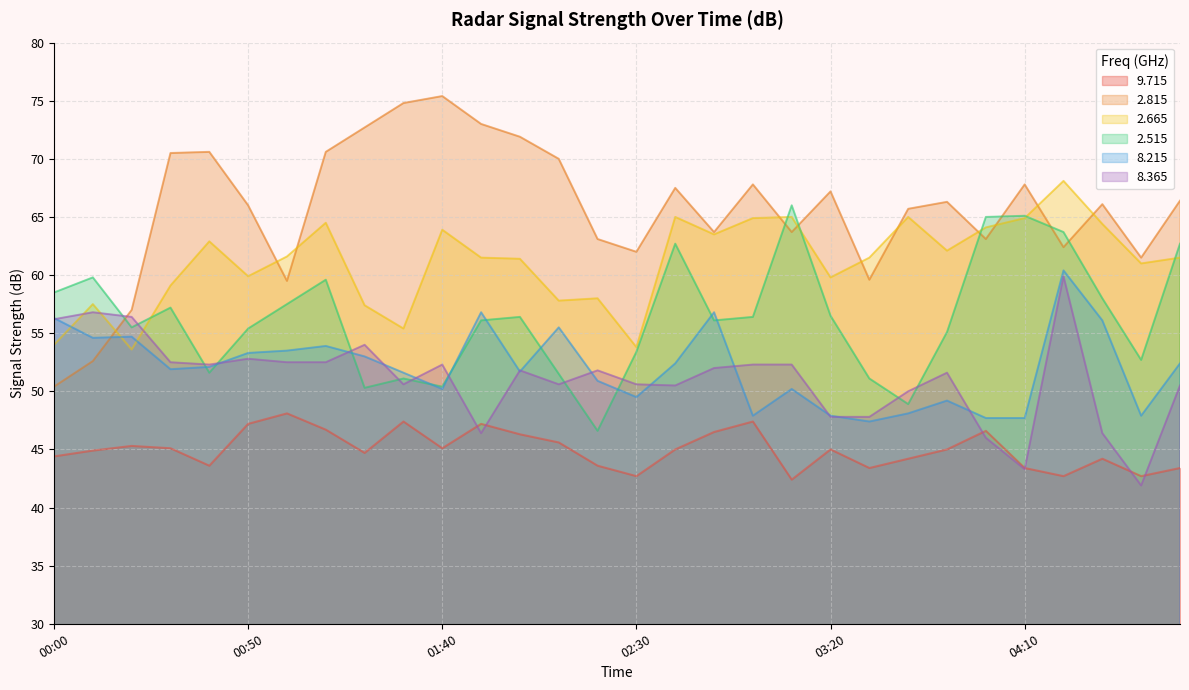

Where is the first local minimum for   2.665?

00:20